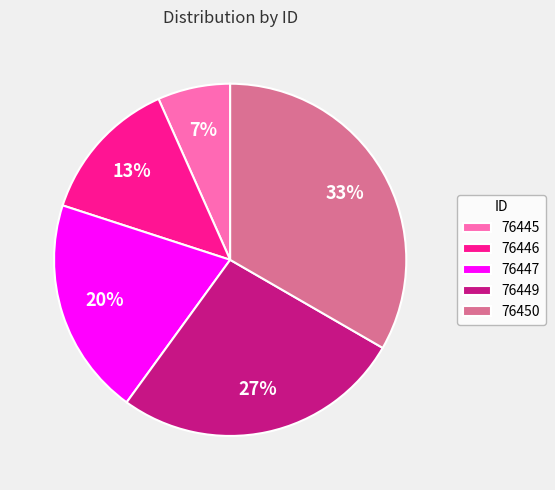

Is the sum of 76450 and 76446 greater than half?

No